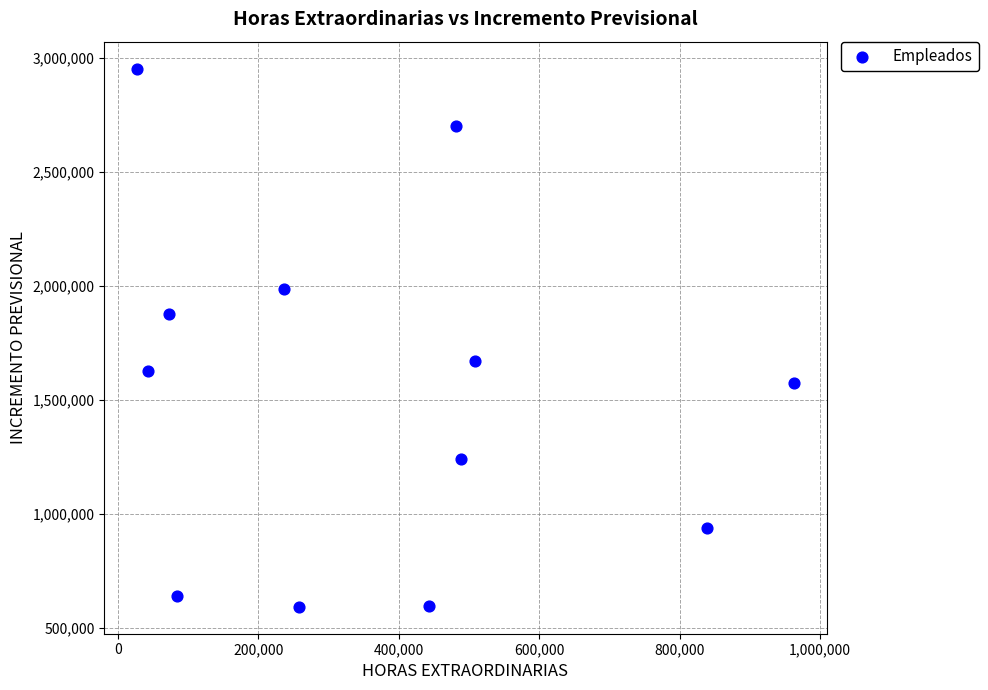

What is the range of X values (max minus min)?

935499